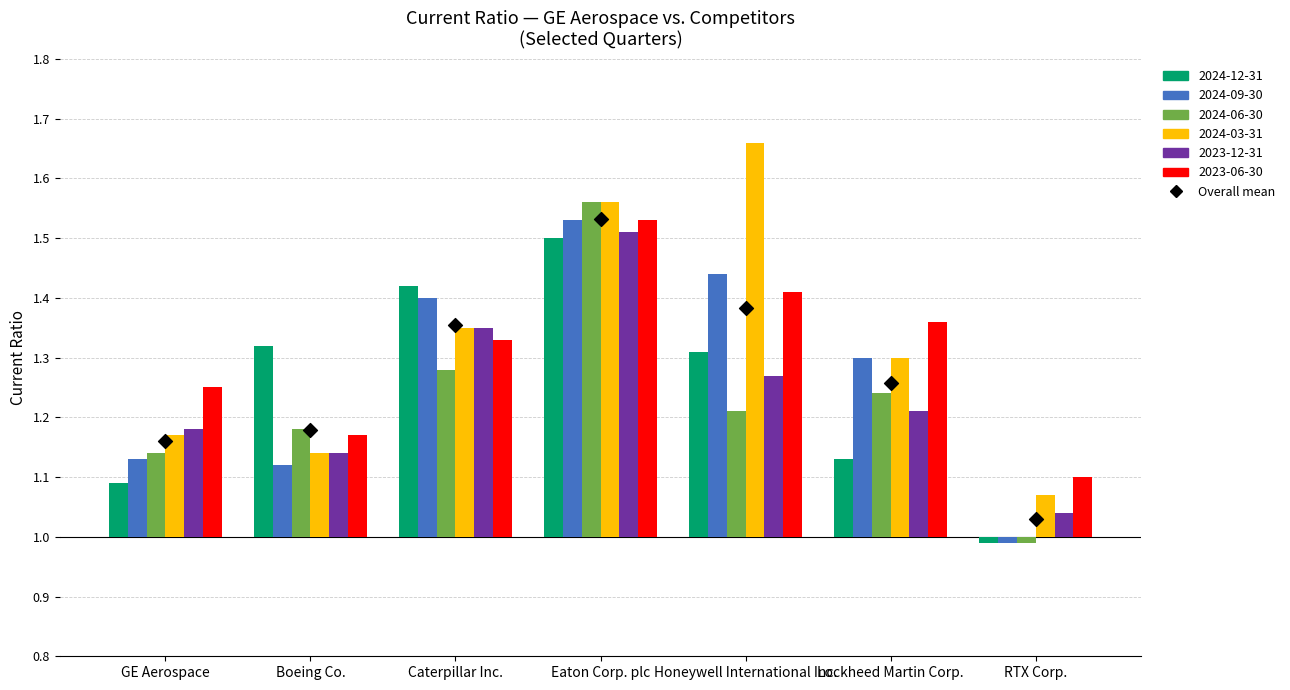

Which has a higher value, Boeing Co. or Lockheed Martin Corp.?

Lockheed Martin Corp.